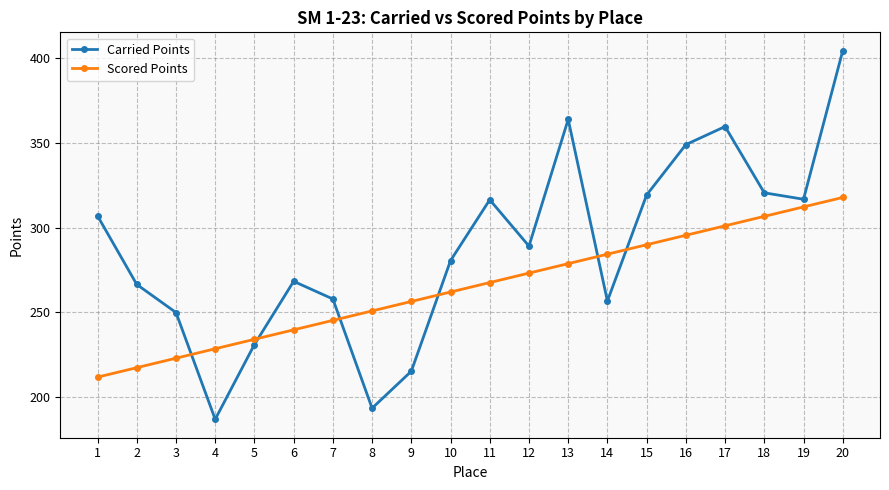

The Scored Points series shows 374.6 at 2. True or false?

False